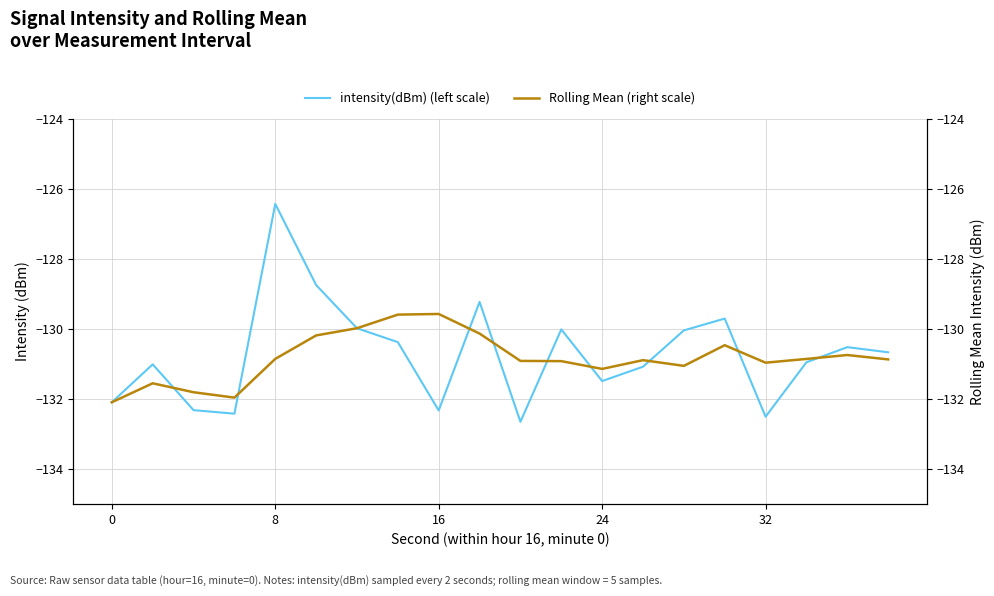

The value of intensity(dBm) (left scale) at 32 is -132.5. True or false?

True